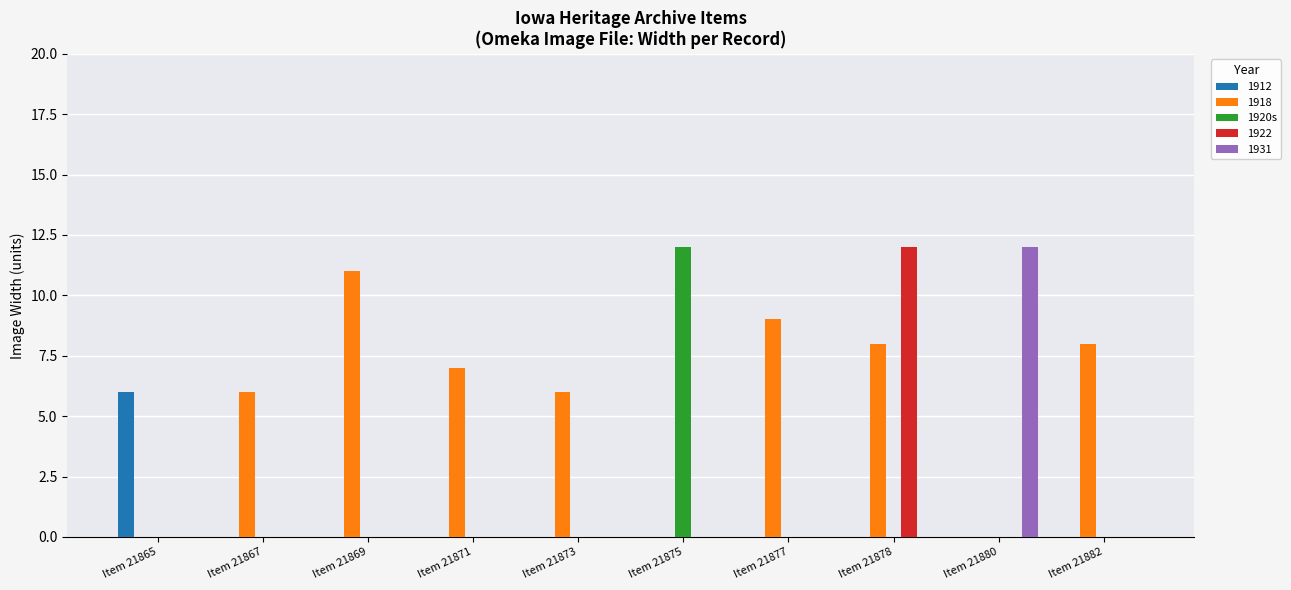

Which series changed the most between Item 21865 and Item 21869?

1918